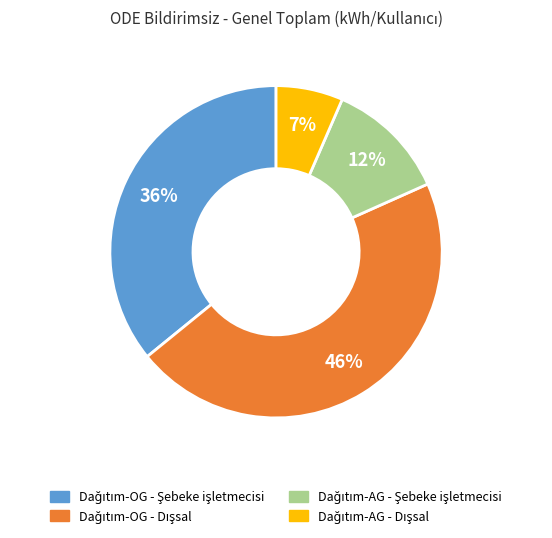

Does any single category account for the majority?

No